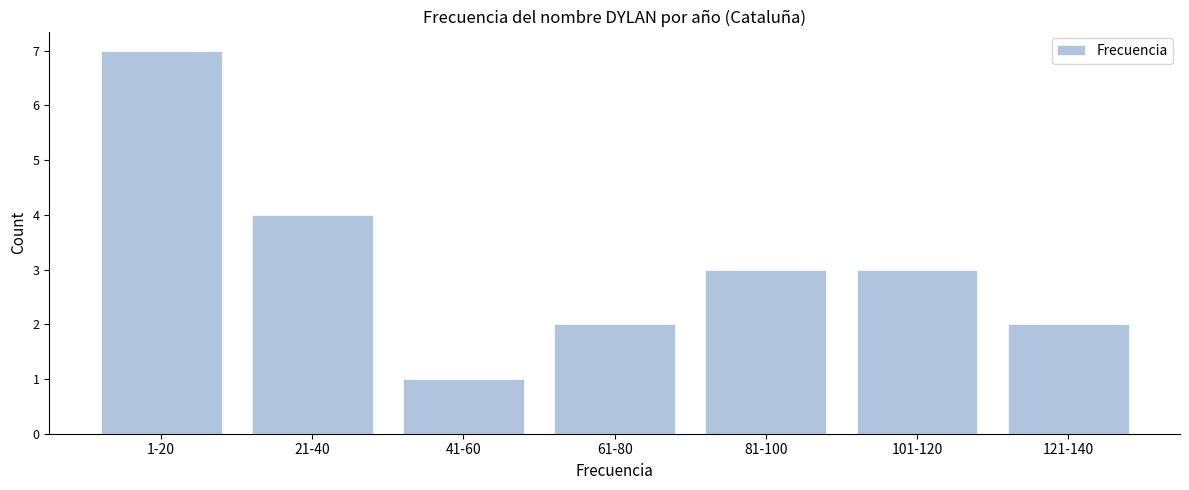

Reading left to right, extract all data points from this chart.

1-20=7	21-40=4	41-60=1	61-80=2	81-100=3	101-120=3	121-140=2